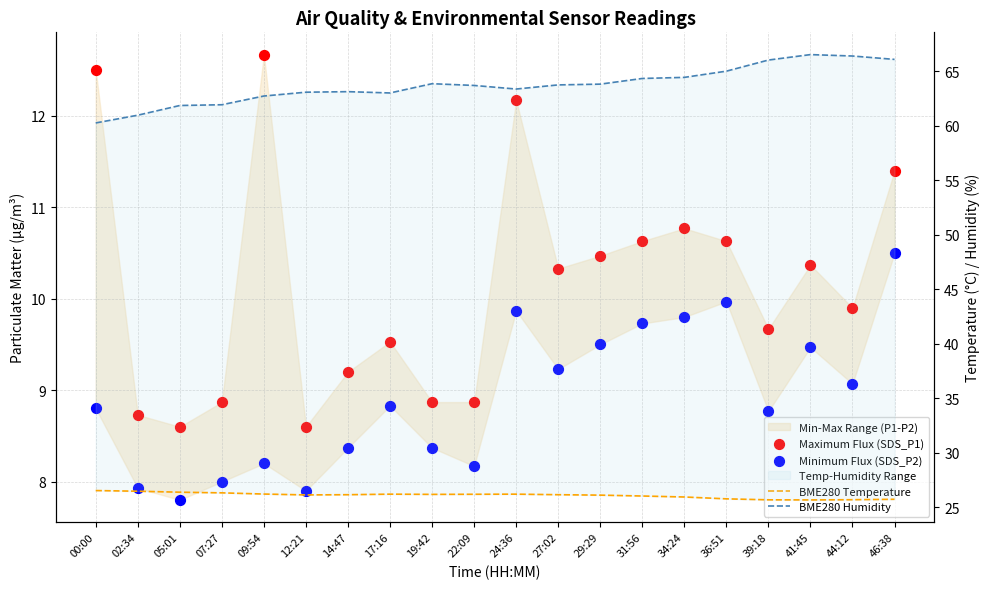

Is the value of BME280 Temperature at 31:56 greater than the value of Minimum Flux (SDS_P2) at 02:34?

Yes